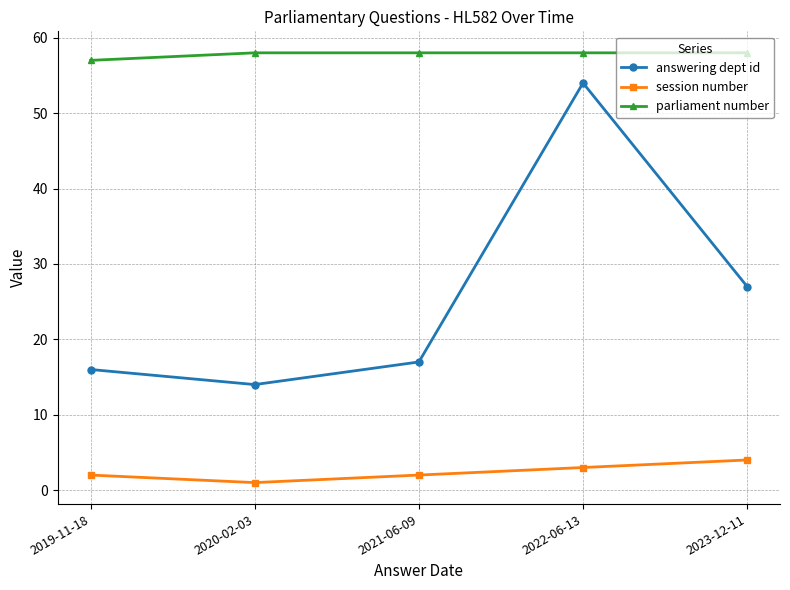

What is the total value across all series at 2020-02-03?

73